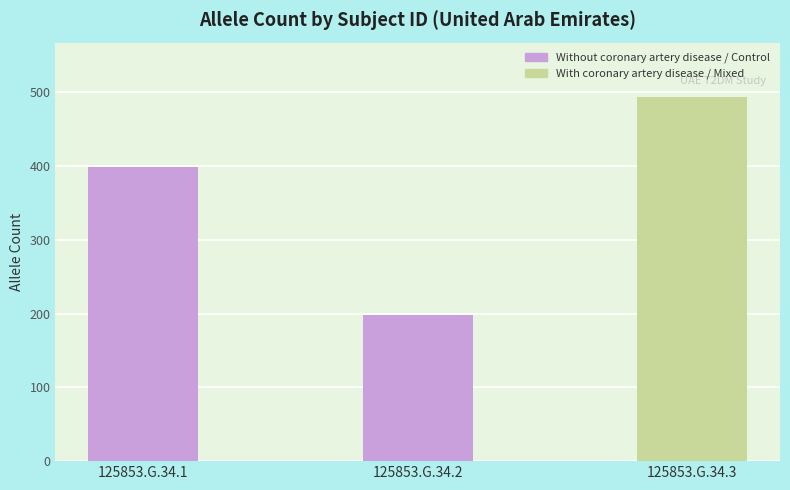

What is the average value?

363